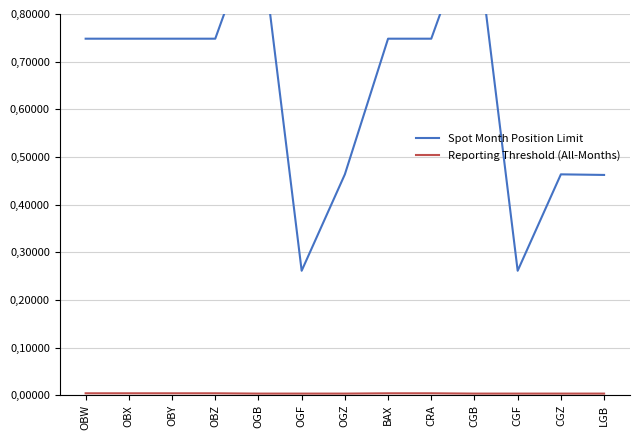

How many Reporting Threshold (All-Months) values are between 0 and 1?

13